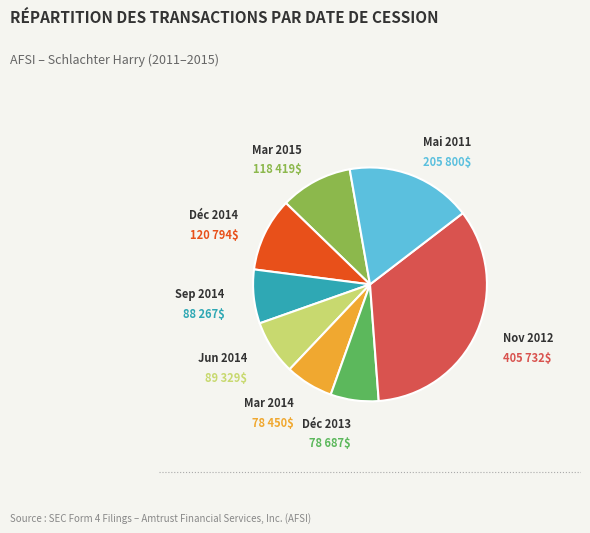

Does any single category account for the majority?

No